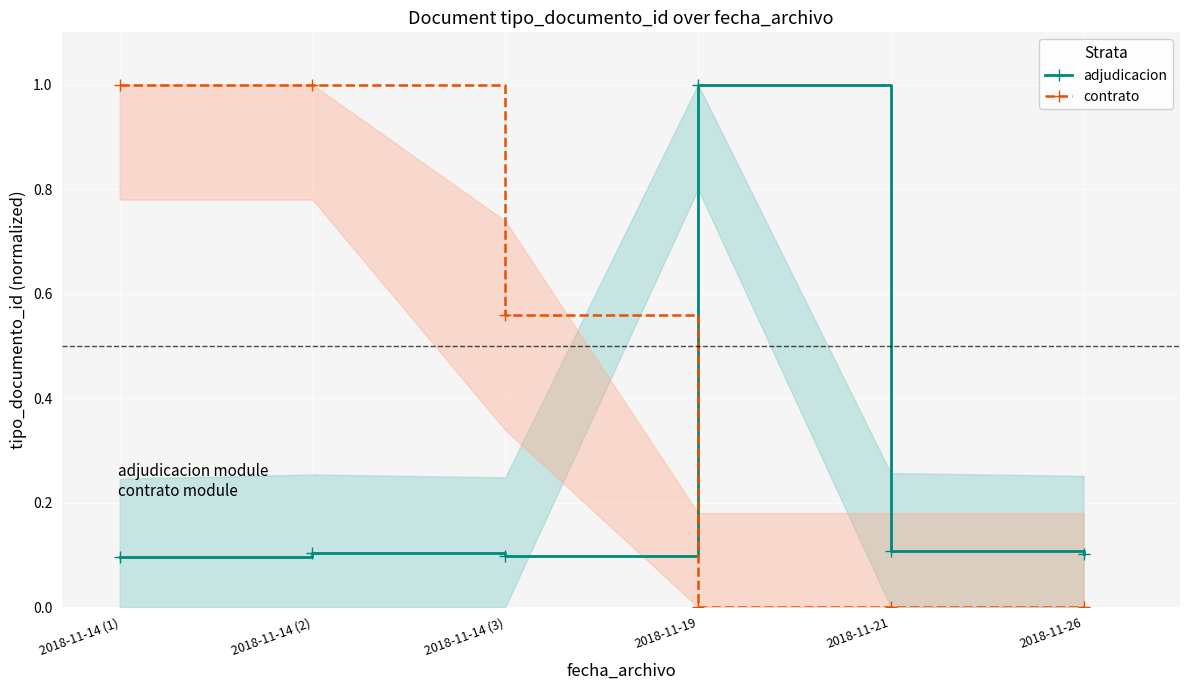

Reading right to left, what are all the values shown in this chart?

adjudicacion: 2018-11-26=0.1	2018-11-21=0.1	2018-11-19=1.0	2018-11-14 (3)=0.1	2018-11-14 (2)=0.1	2018-11-14 (1)=0.1
contrato: 2018-11-26=0.0	2018-11-21=0.0	2018-11-19=0.0	2018-11-14 (3)=0.6	2018-11-14 (2)=1.0	2018-11-14 (1)=1.0